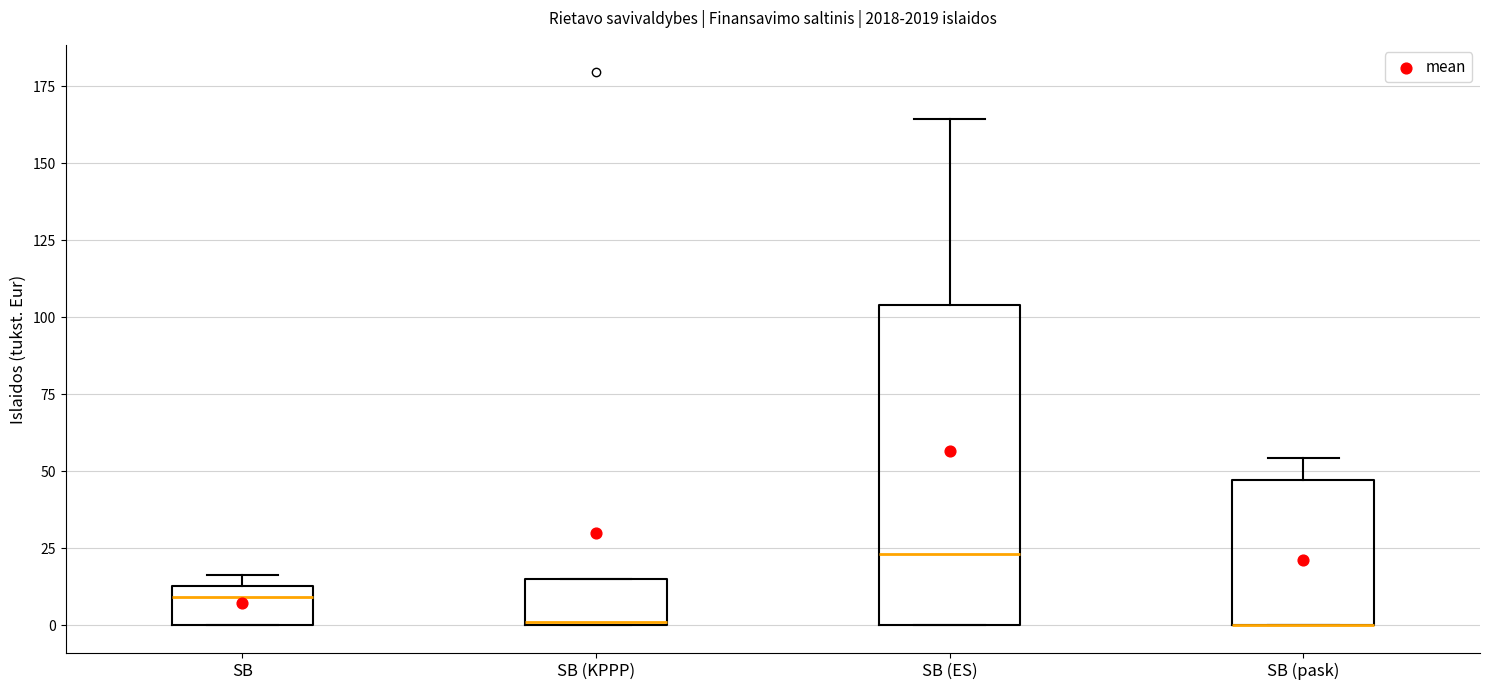

Reading left to right, transcribe this box plot: for each box, give where its median line is, the range the box spans, and where its two whiskers end, as read against the y-axis. The values are not printed on the chart, so give them approximately, as read against the axis.

SB: median 10, box 0 to 15, whiskers 0 to 15 (just above the box's upper edge)
SB (KPPP): median 0, box 0 to 15, whiskers 0 to 15
SB (ES): median 25, box 0 to 105, whiskers 0 to 165
SB (pask): median 0 (drawn on the box's lower edge), box 0 to 45, whiskers 0 to 55